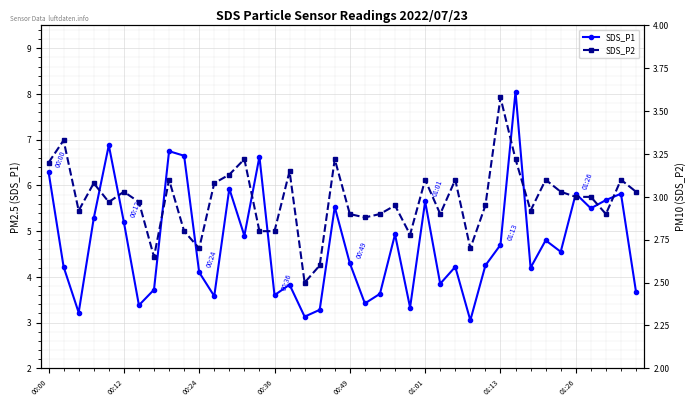

Rank the series by their maximum value, from lowest to highest.

SDS_P2, SDS_P1